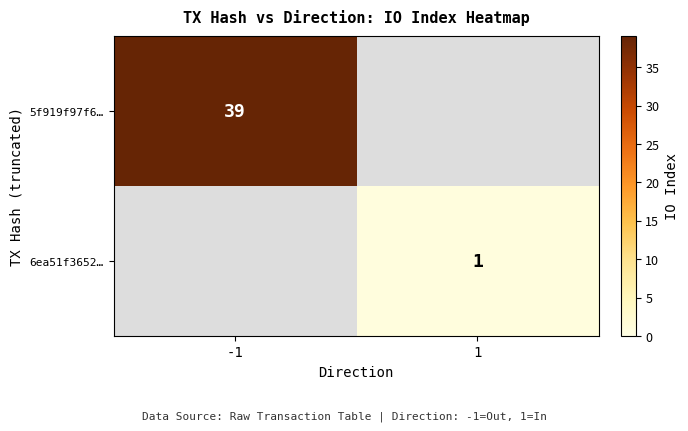

Which category has the highest value across all series?

-1